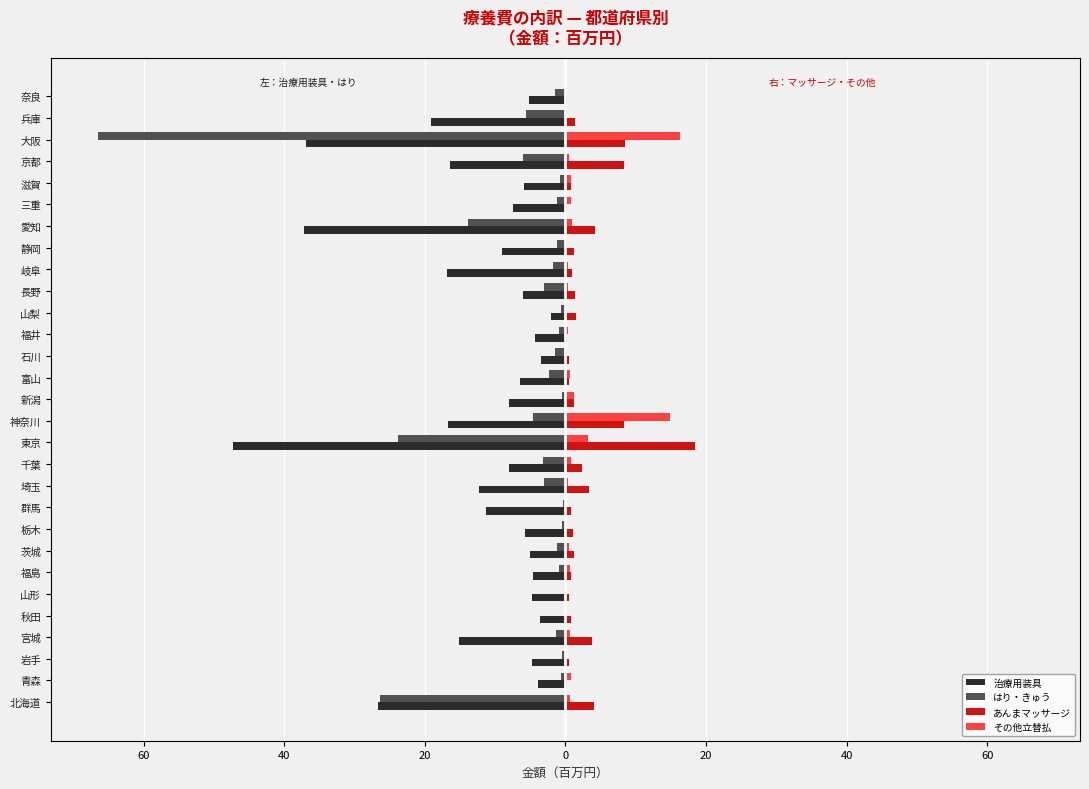

What are all the series names shown in the legend?

治療用装具, はり・きゅう, あんまマッサージ, その他立替払